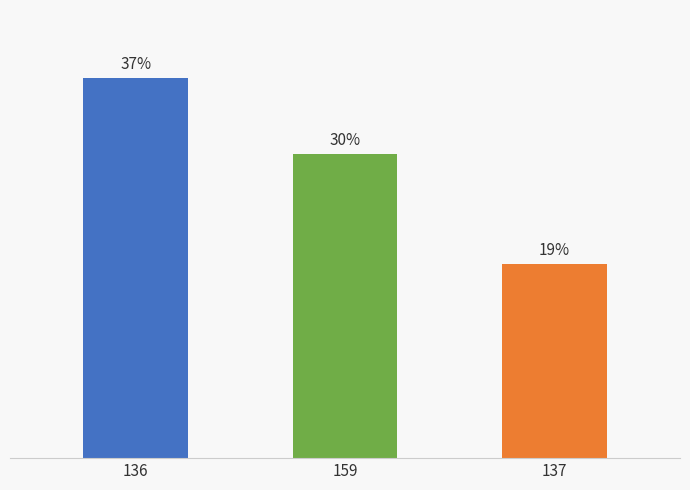

Are the bars horizontal?

No